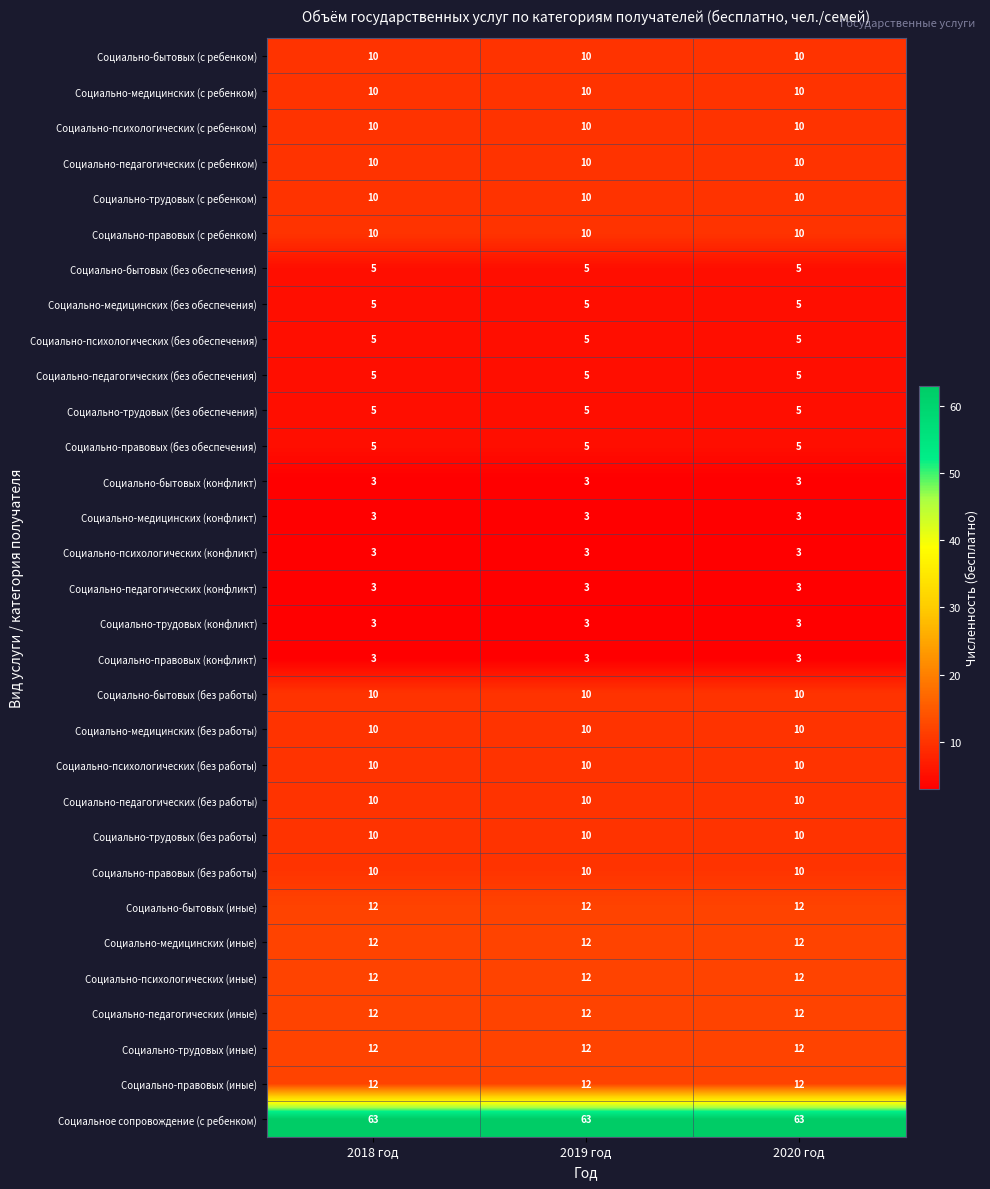

Read the Социально-медицинских (с ребенком) value at 2019 год.

10